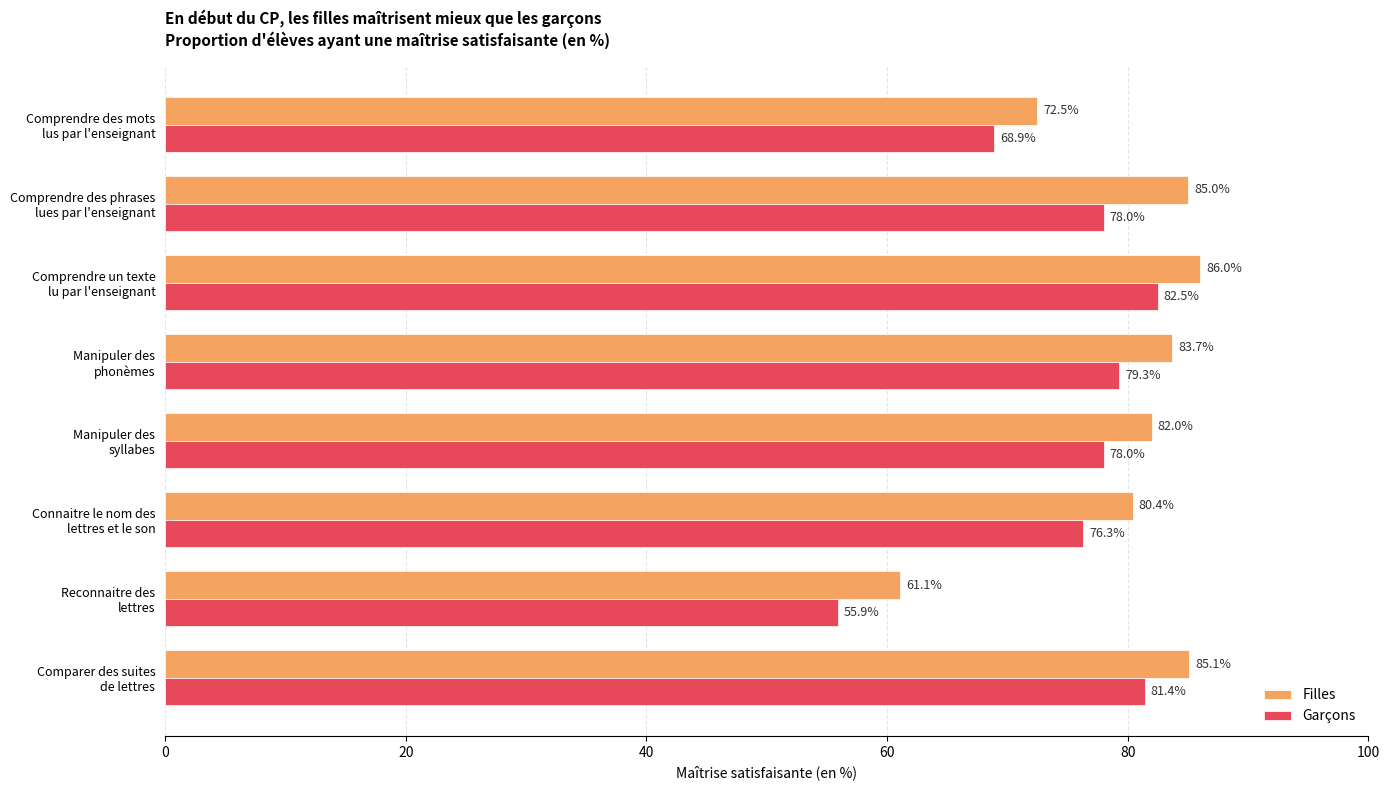

List the series in order of their overall mean, lowest first.

Garçons, Filles